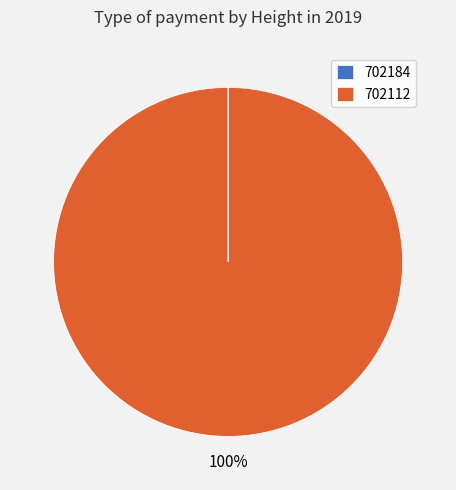

Which slice is the largest?

702112